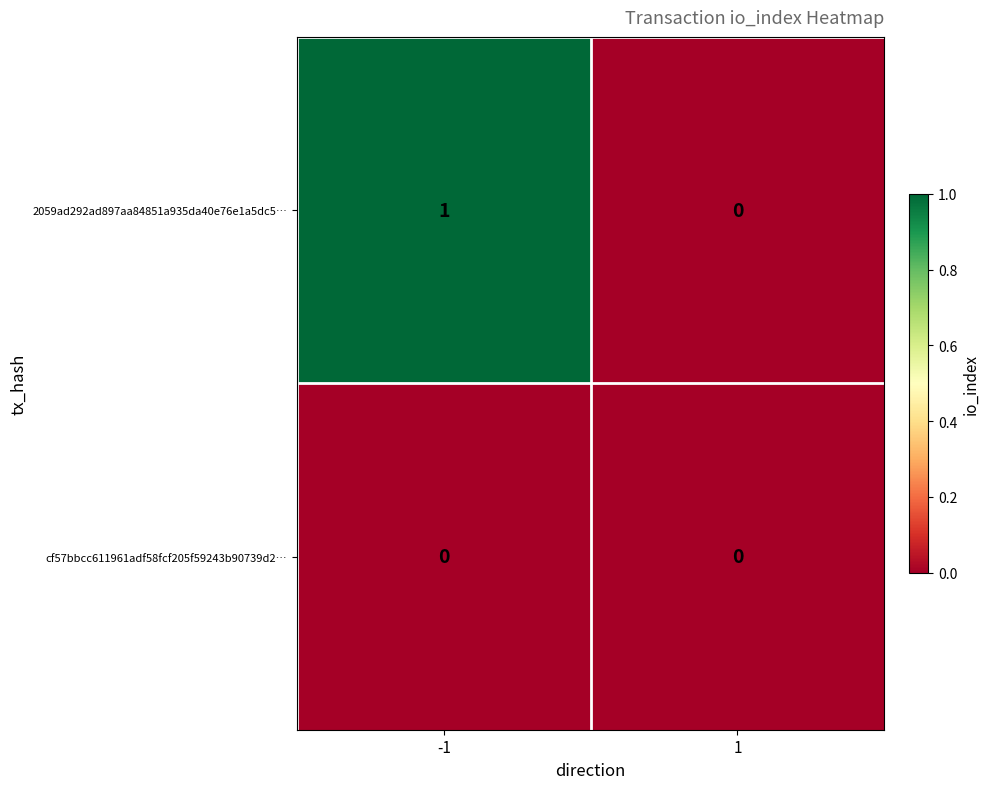

Reading left to right, extract all data points from this chart.

2059ad292ad897aa84851a935da40e76e1a5dc5…: 1	0
cf57bbcc611961adf58fcf205f59243b90739d2…: 0	0